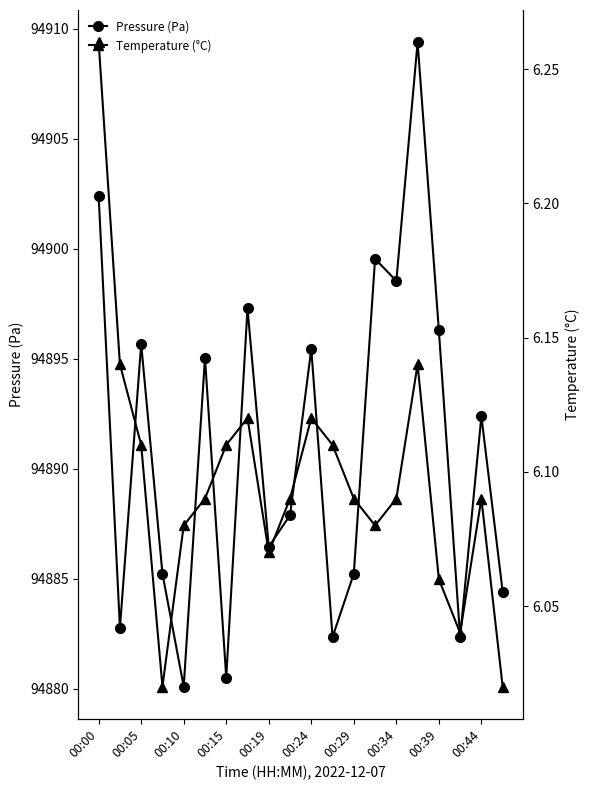

Where is the first local maximum for Pressure (Pa)?

00:05